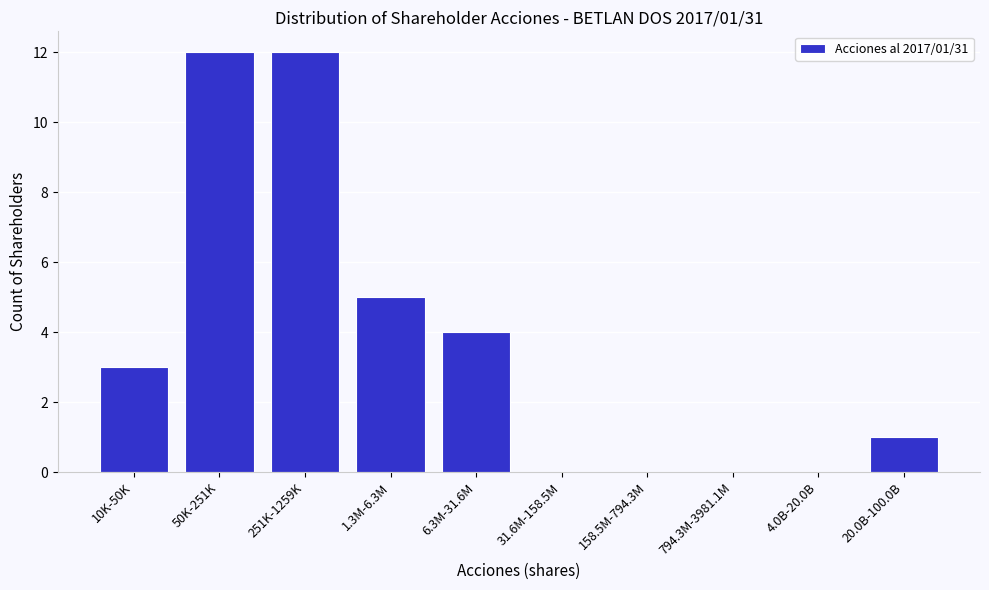

Reading left to right, what are all the values shown in this chart?

10K-50K=3	50K-251K=12	251K-1259K=12	1.3M-6.3M=5	6.3M-31.6M=4	31.6M-158.5M=0	158.5M-794.3M=0	794.3M-3981.1M=0	4.0B-20.0B=0	20.0B-100.0B=1